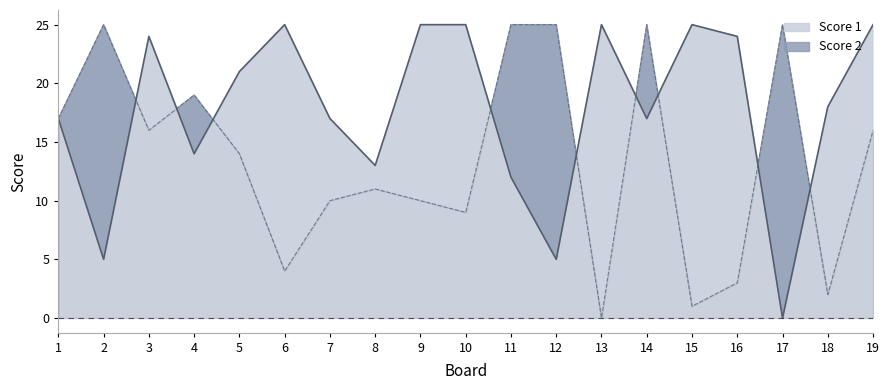

Between which two adjacent categories do Score 2 line and Score 1 line first intersect?

2 and 3